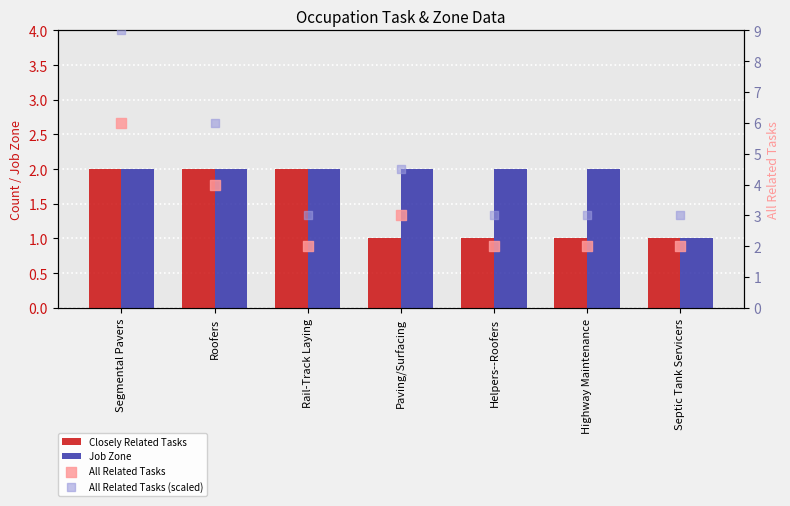

Which series has the largest Y range (max minus min)?

All Related Tasks (scaled)